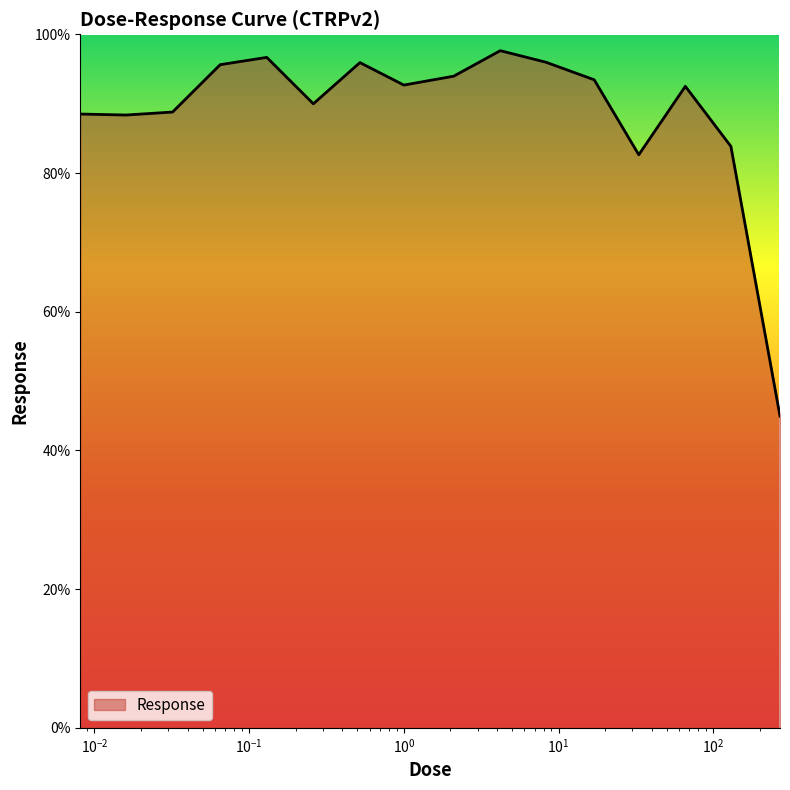

What is the smallest value displayed?

44.9